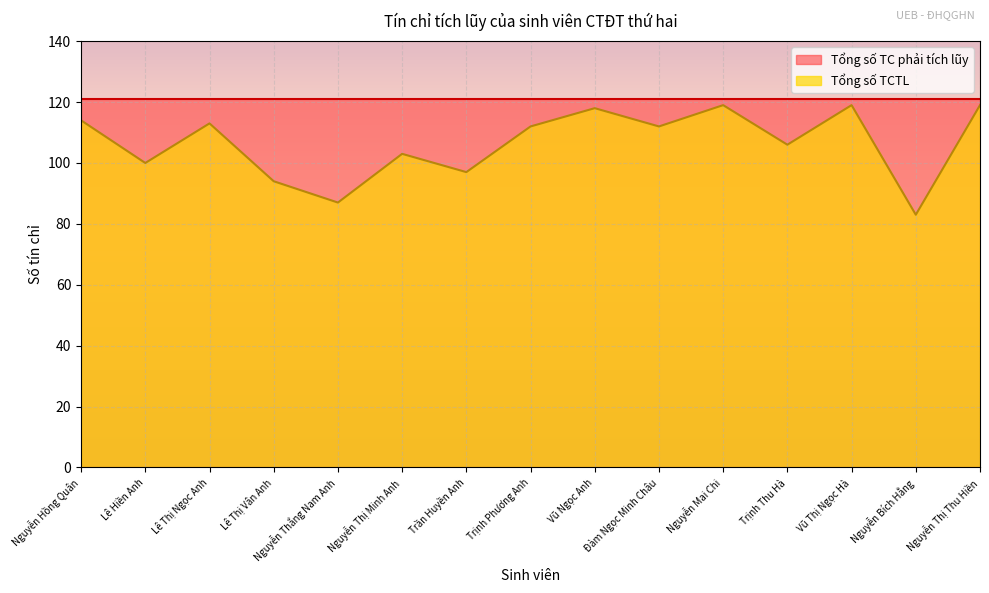

What is the label of the 3rd point from the left?

Lê Thị Ngọc Anh